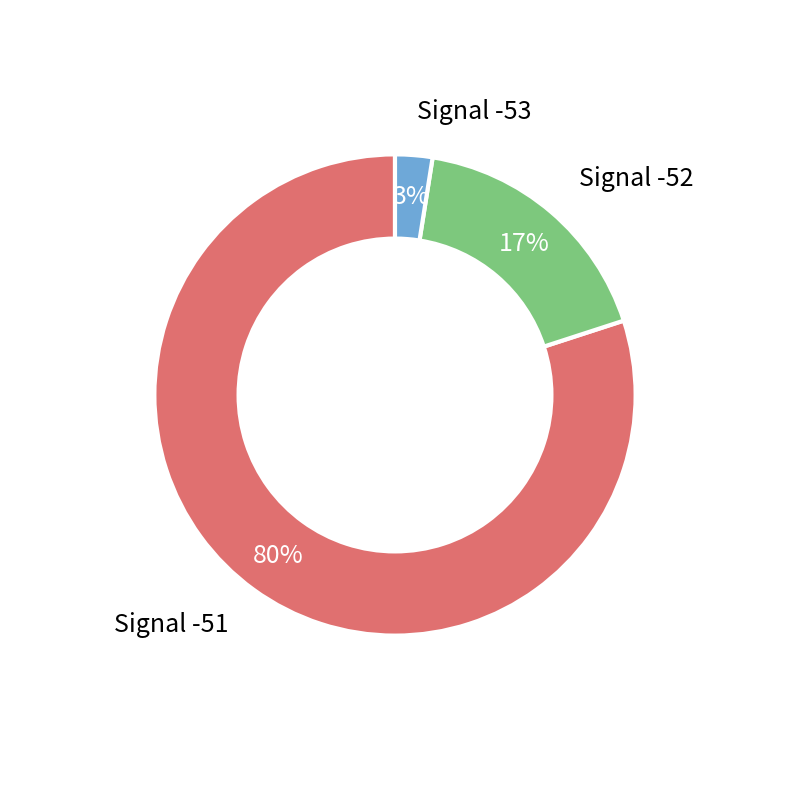

Which slice is the smallest?

Signal -53